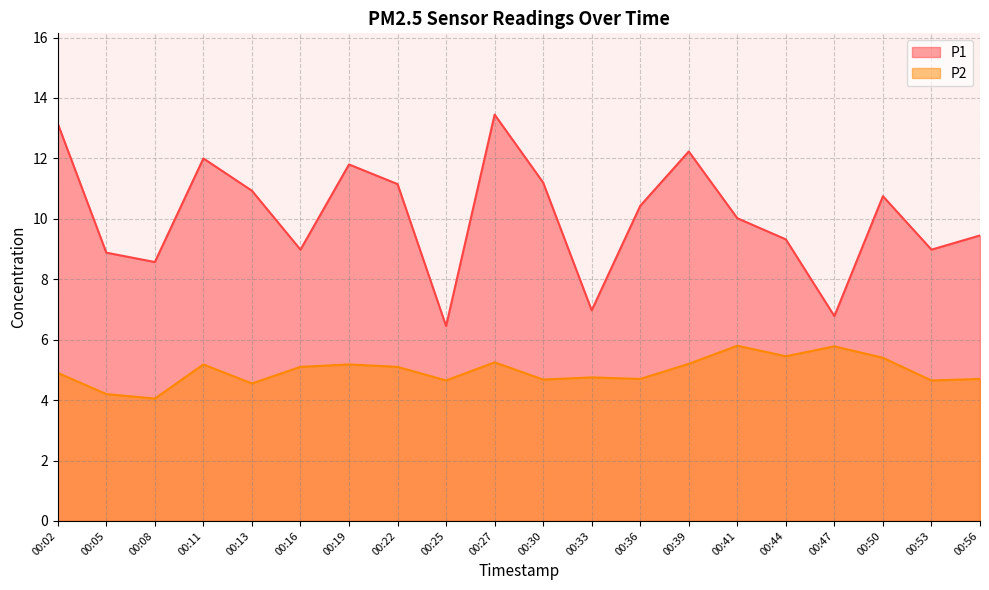

True or false: P2 and P1 intersect in this chart.

False